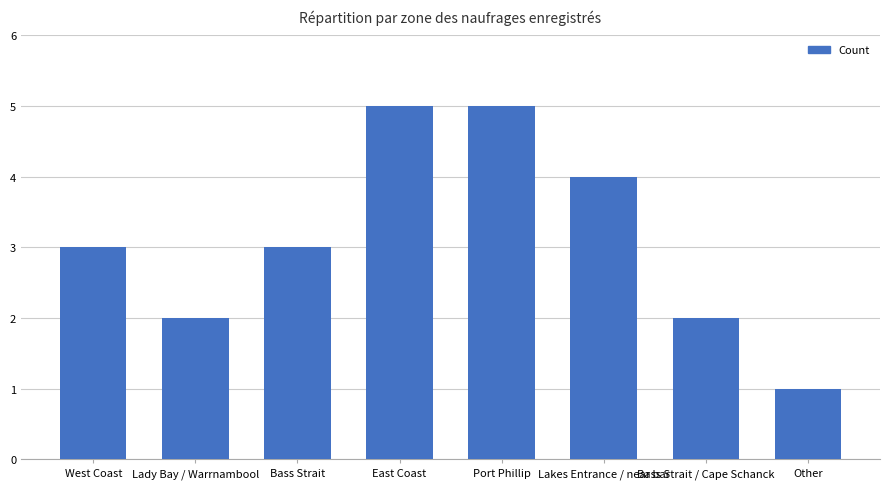

What is the sum of the values at West Coast and Bass Strait / Cape Schanck?

5